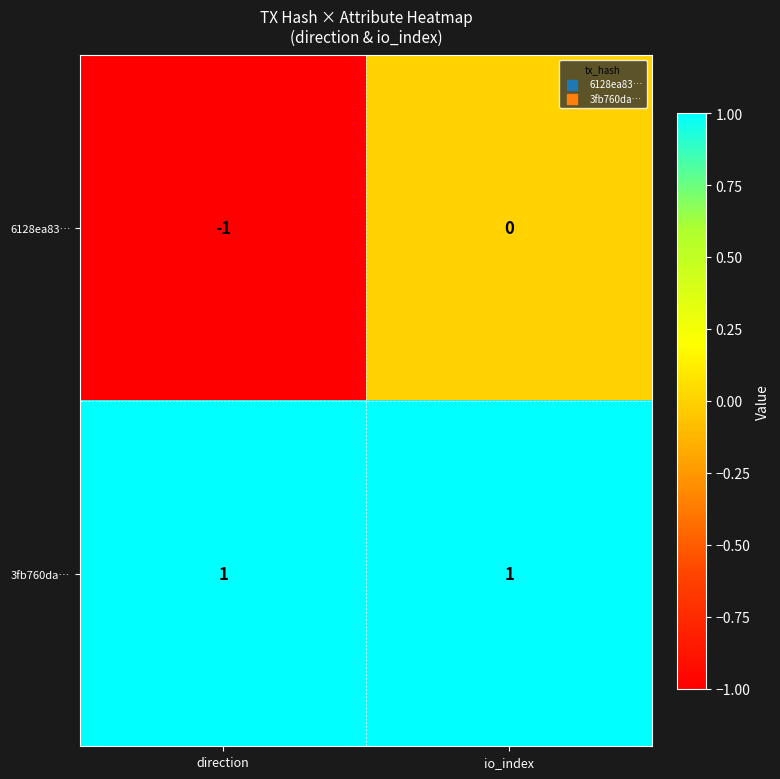

The value of 6128ea83… at io_index is 1. True or false?

False